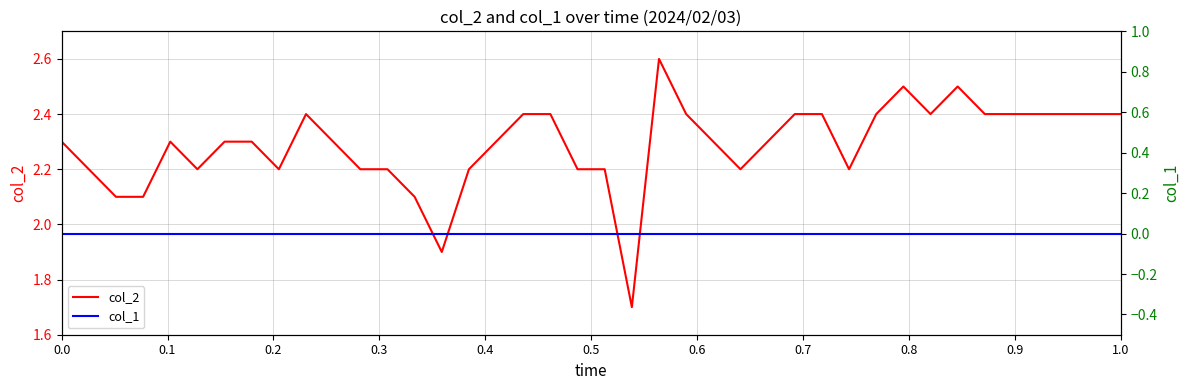

True or false: col_1 and col_2 cross at least once.

False